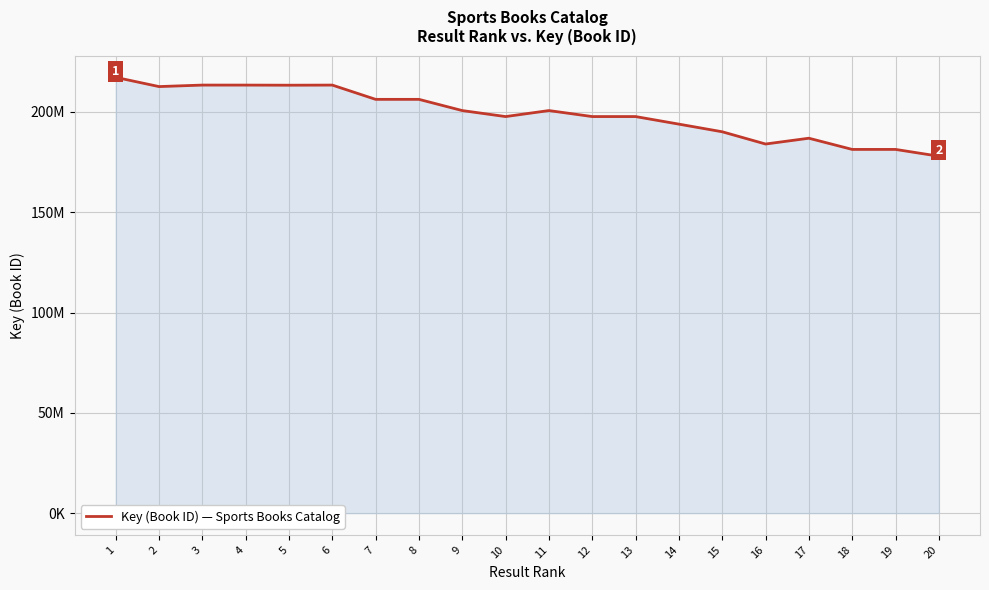

Does the chart have visible grid lines?

Yes